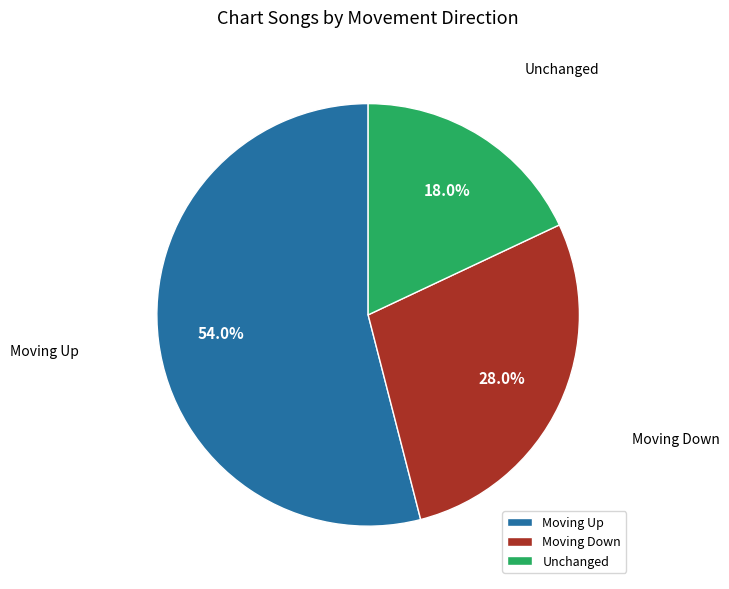

Approximately how many times larger is the value at Unchanged compared to Moving Up?

0.3